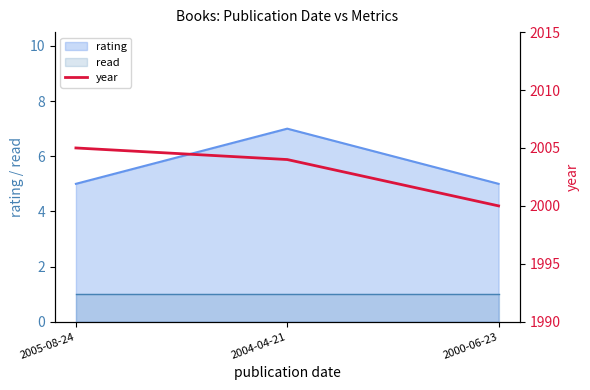

The value of rating at 2005-08-24 is 1. True or false?

False